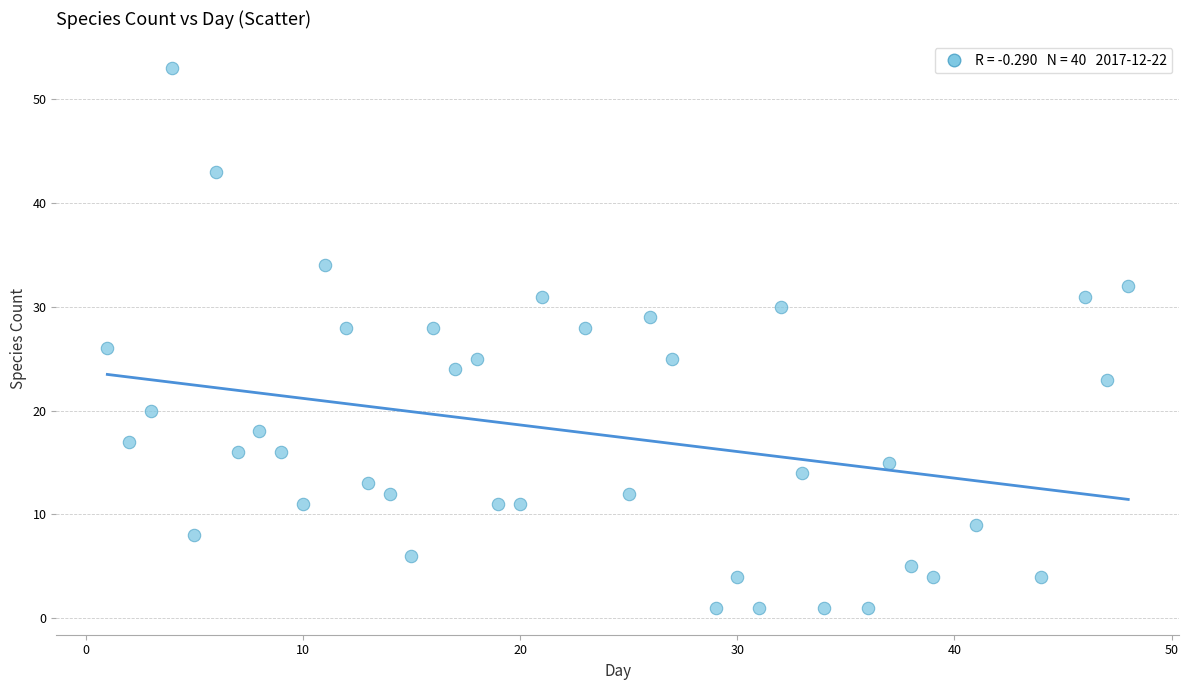

What is the range of X values (max minus min)?

47